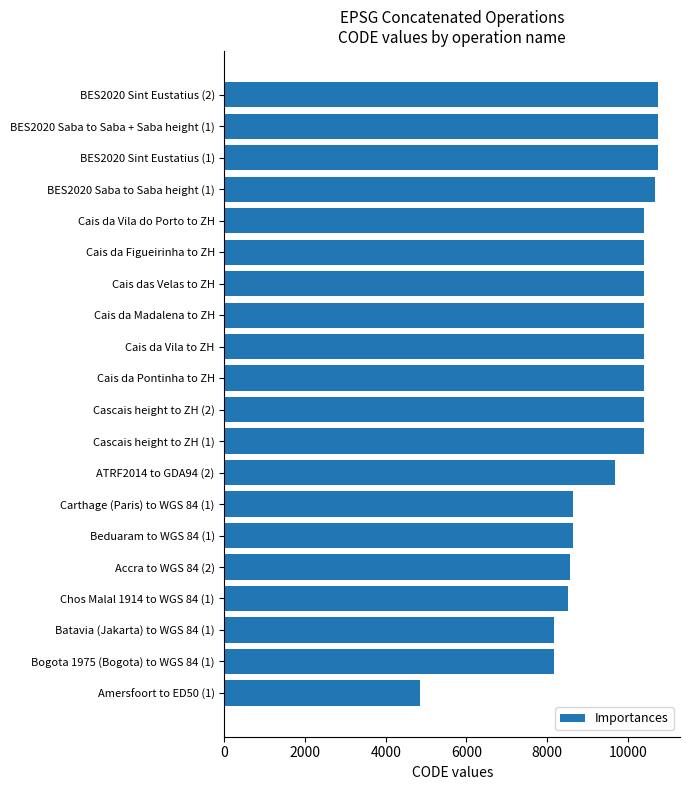

What is the change in value from Bogota 1975 (Bogota) to WGS 84 (1) to Cascais height to ZH (1)?

+2218